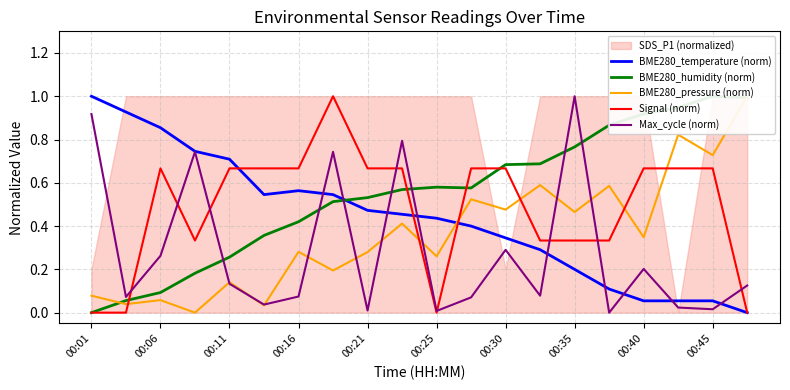

What is the sum of all Max_cycle (norm) values?

5.6